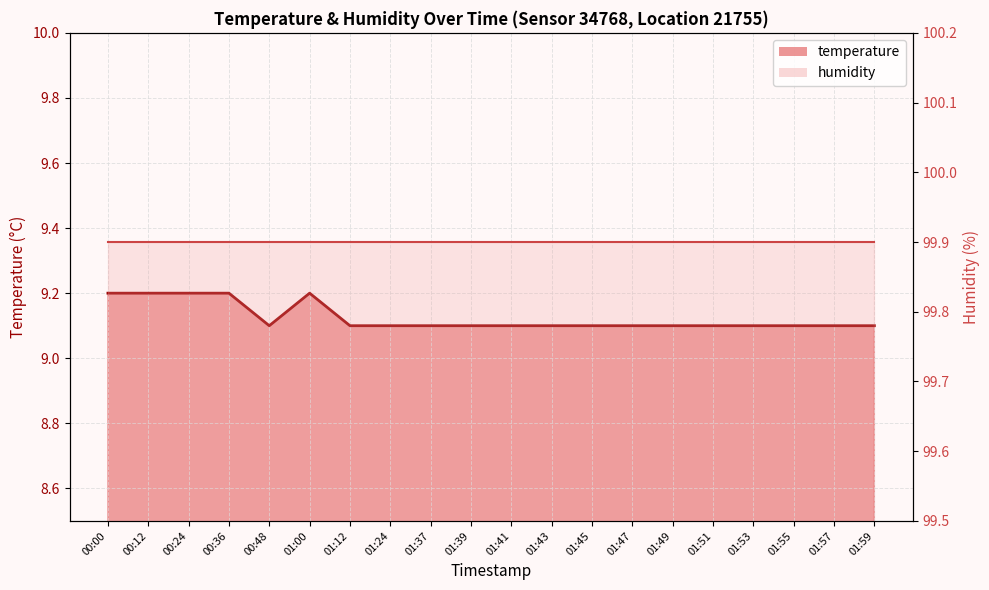

Is the value of temperature line at 01:51 greater than the value of humidity line at 00:36?

No